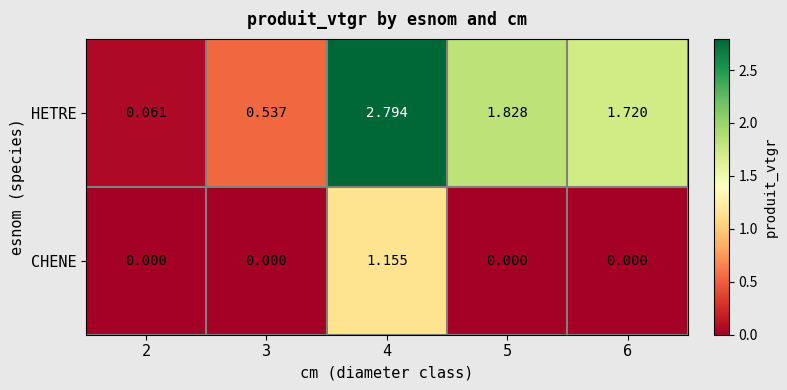

Which series has the widest spread of values?

HETRE